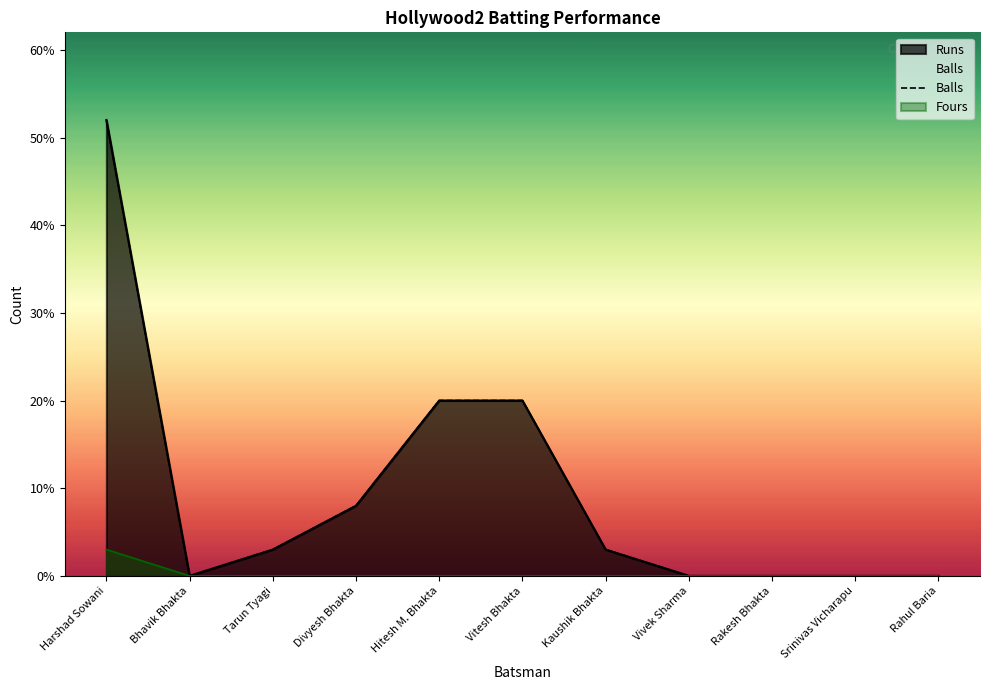

At which label does the data first exceed 3?

Harshad Sowani